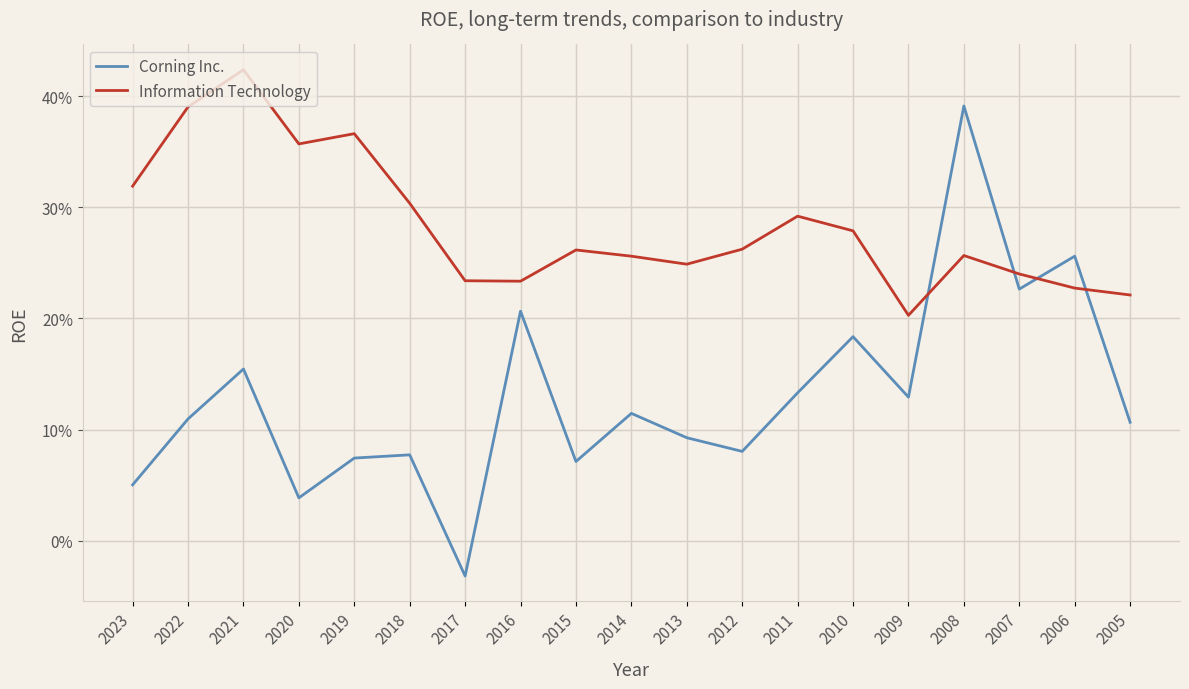

What is the value of the Information Technology point at the 18th from the left?

0.2